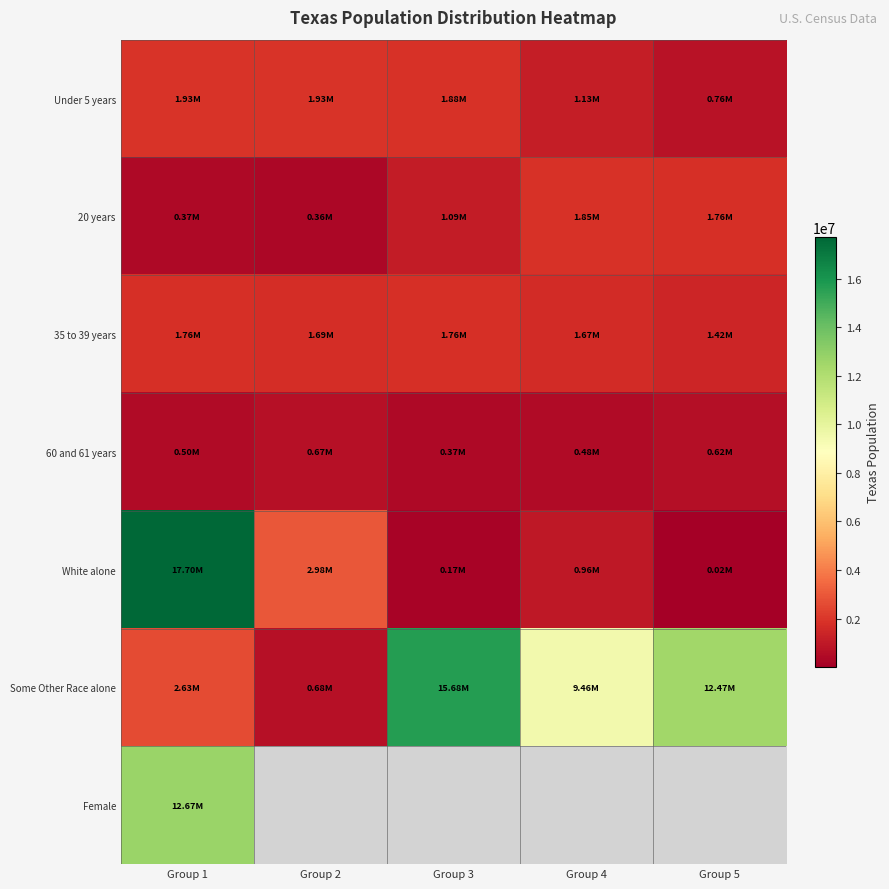

At how many categories does at least one series exceed 3660170?

4